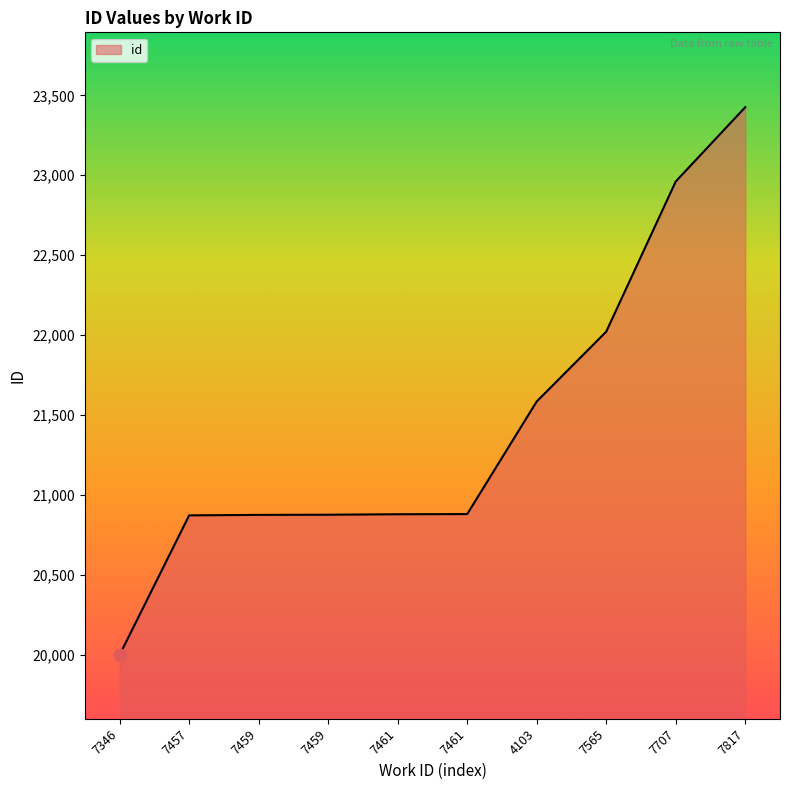

Between 7817 and 7707, which is larger?

7817